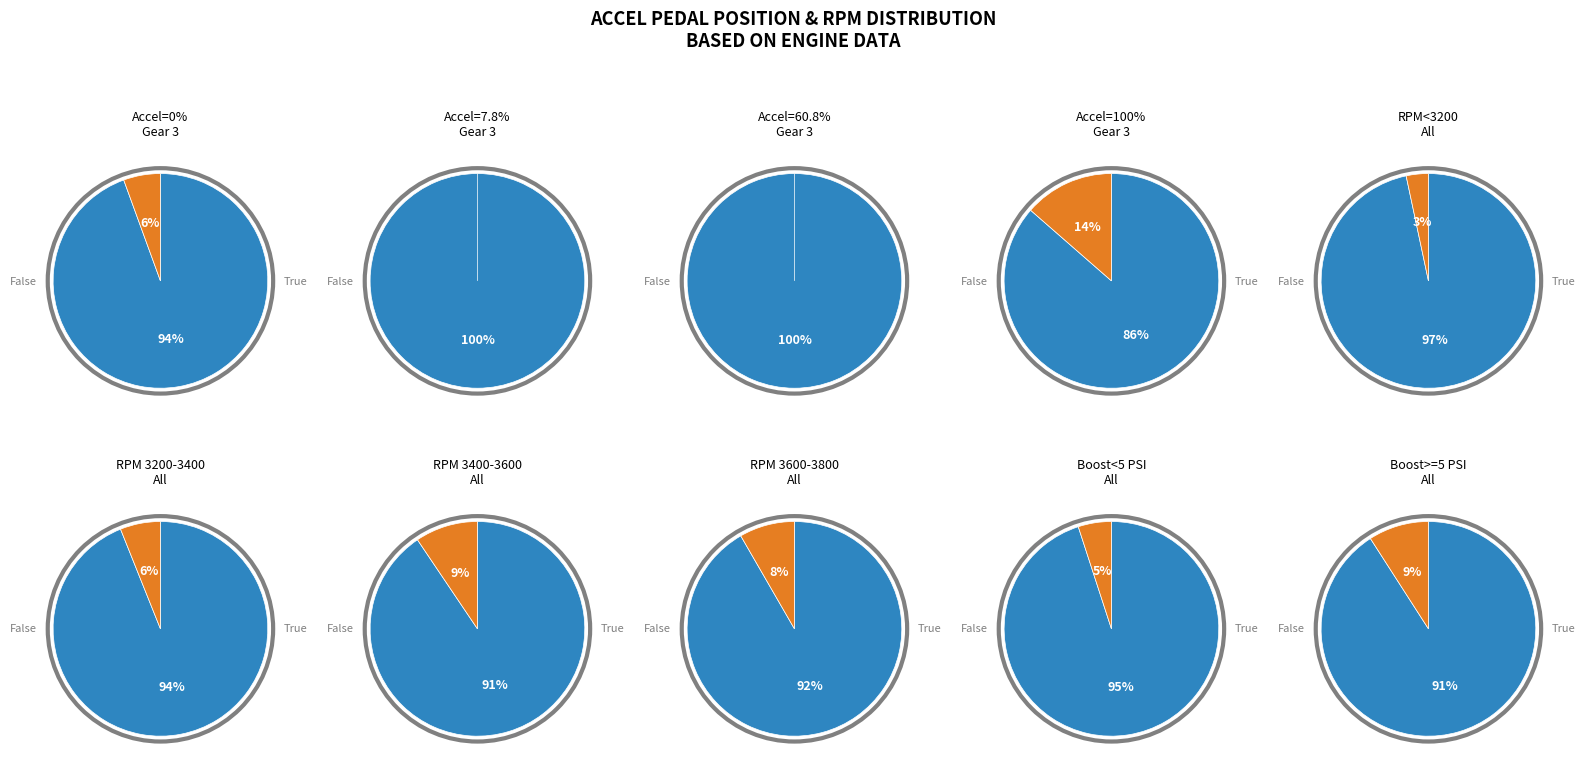

True or false: 7.8 accounts for 0% of the total.

True